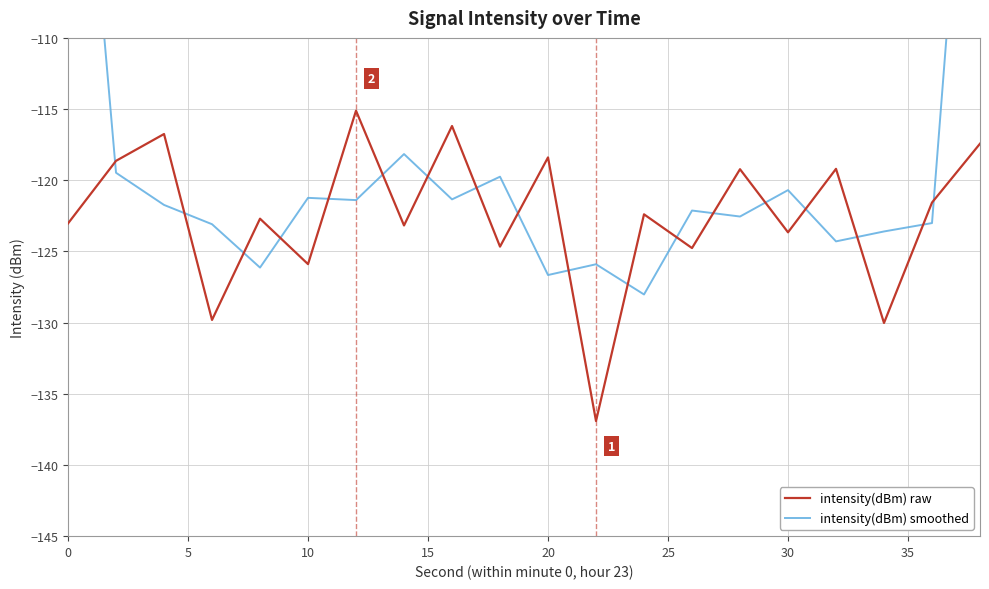

What is the highest value of the intensity(dBm) raw series?

-115.1